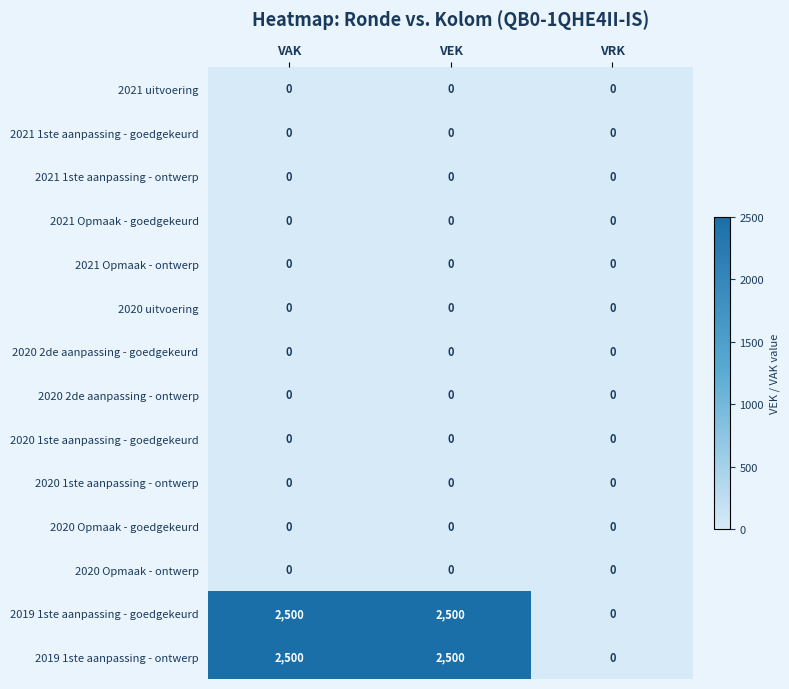

What is the total value across all series at VEK?

5000